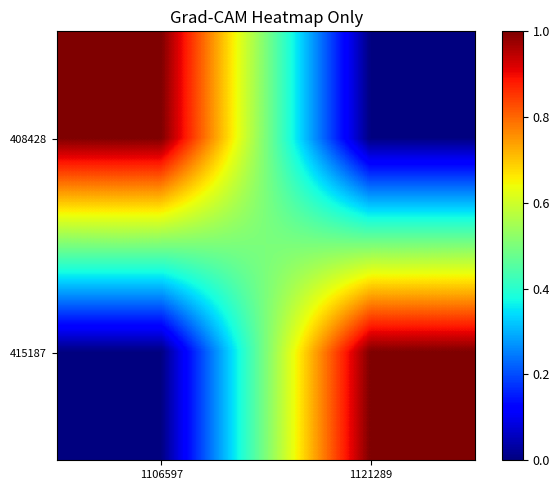

At how many categories does at least one series exceed 0?

2